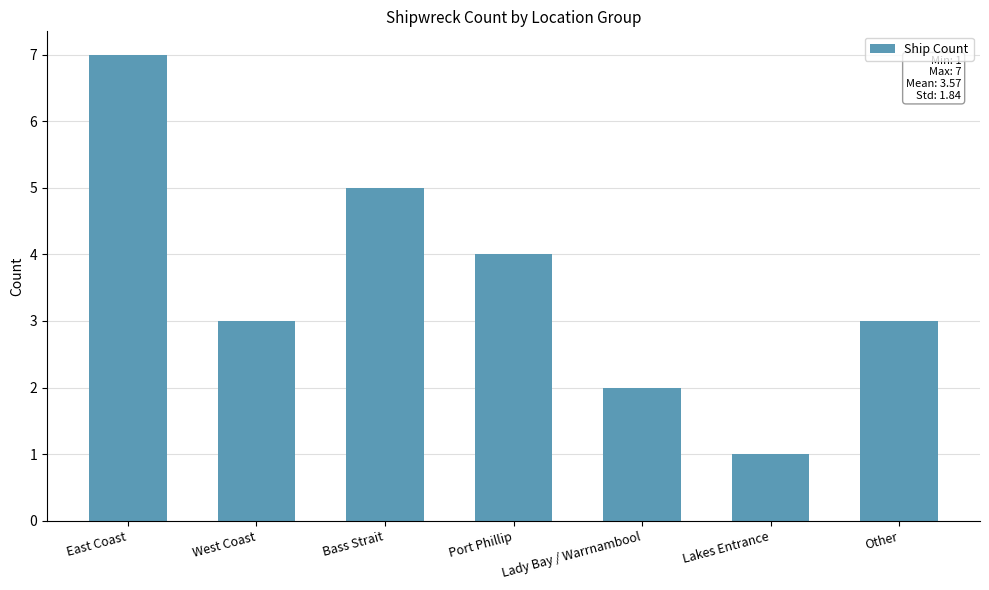

Does the chart contain any negative values?

No